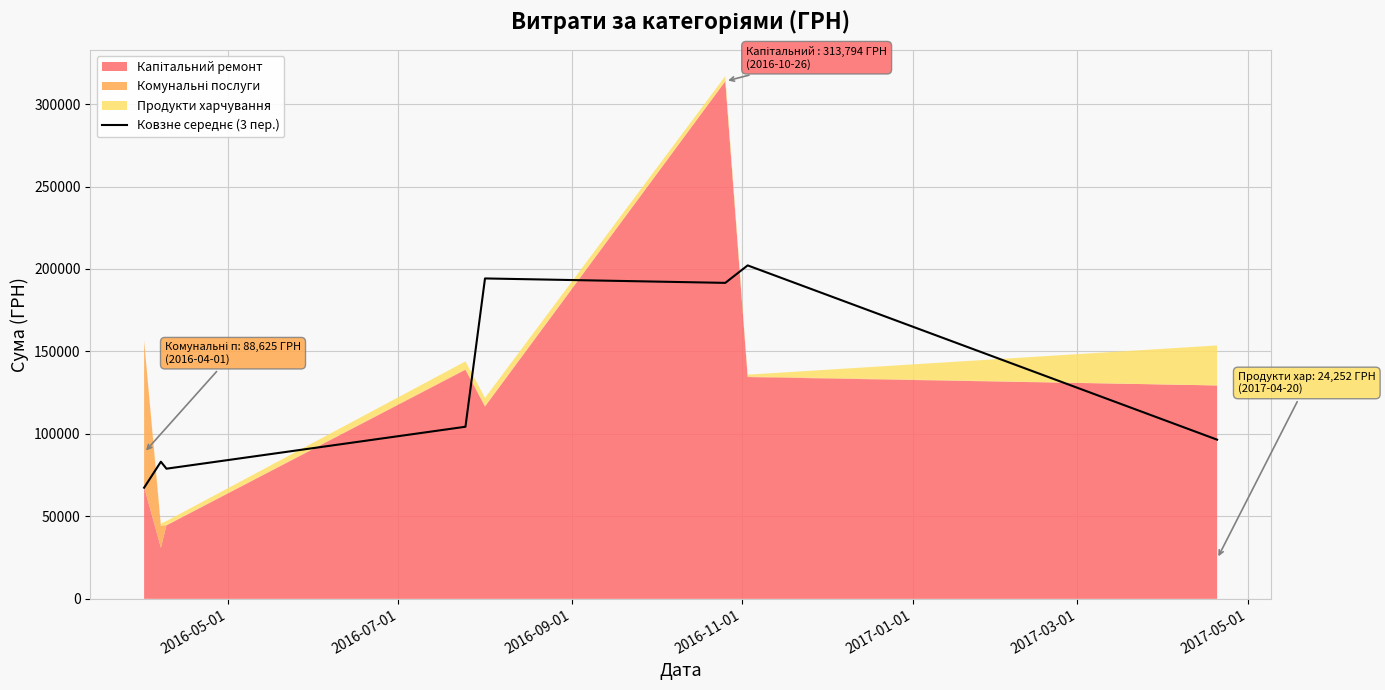

Count the number of categories in the chart.

8